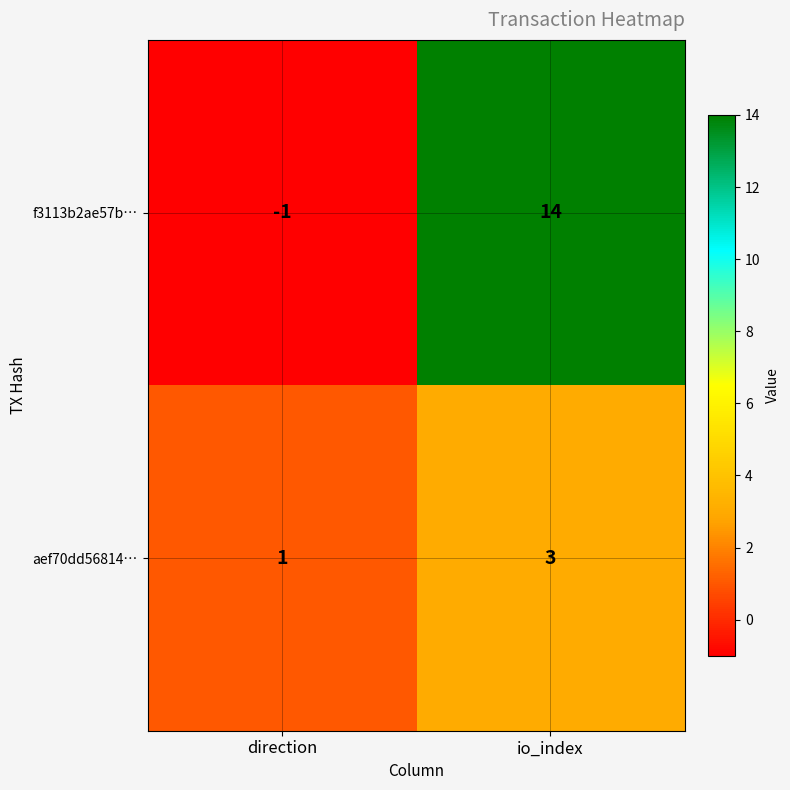

What is the approximate value of aef70dd56814… at io_index?

3